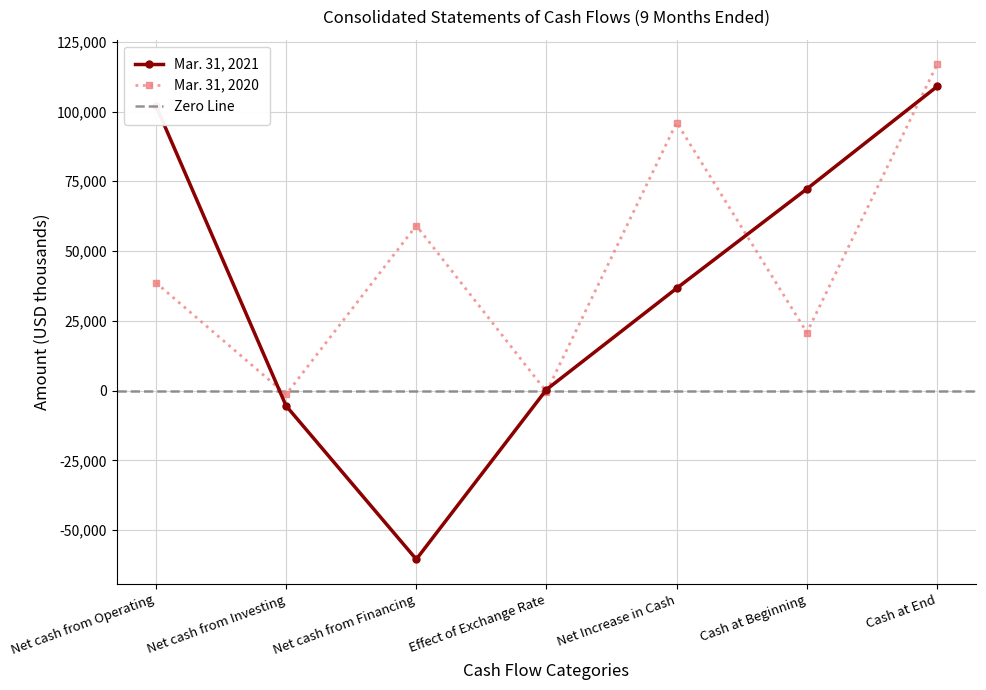

What is the sum of all Mar. 31, 2020 values?

329780